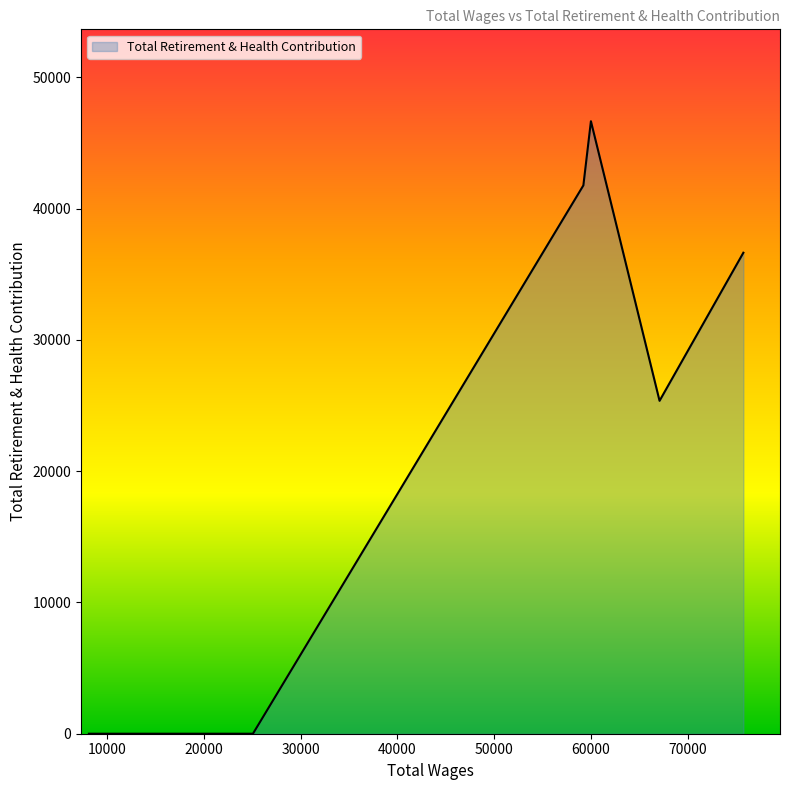

What is the average value?

25075